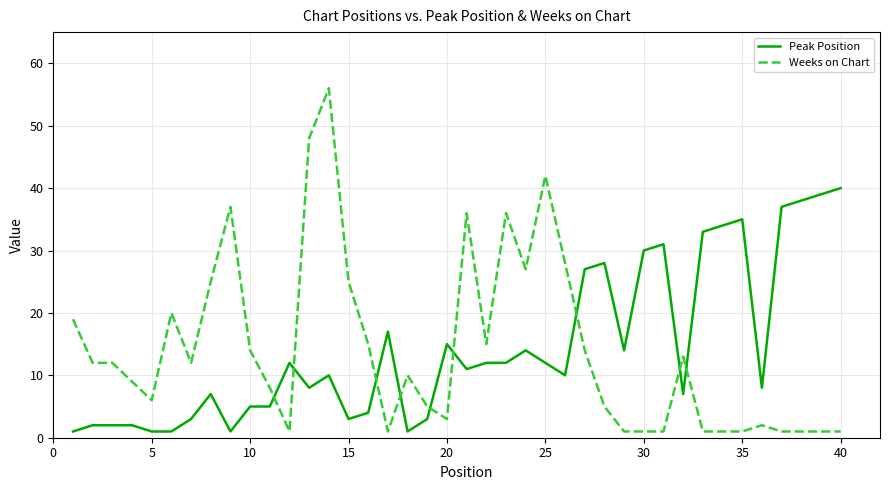

Which series ends up on top after the final intersection of Weeks on Chart and Peak Position?

Peak Position